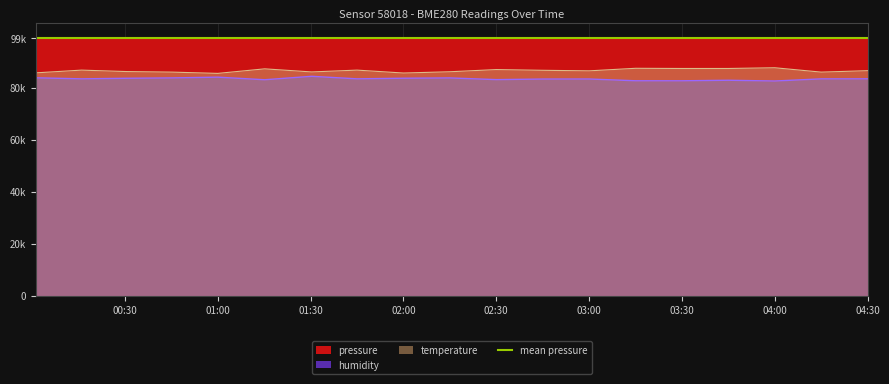

True or false: humidity and temperature intersect in this chart.

False